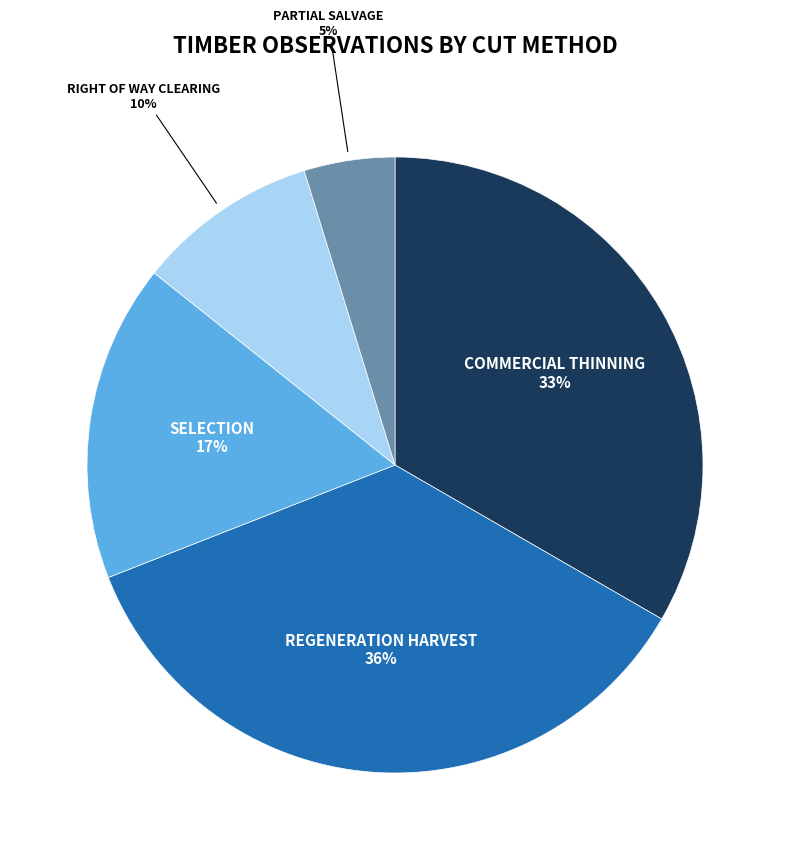

To the nearest percent, what is the average slice percentage?

20%